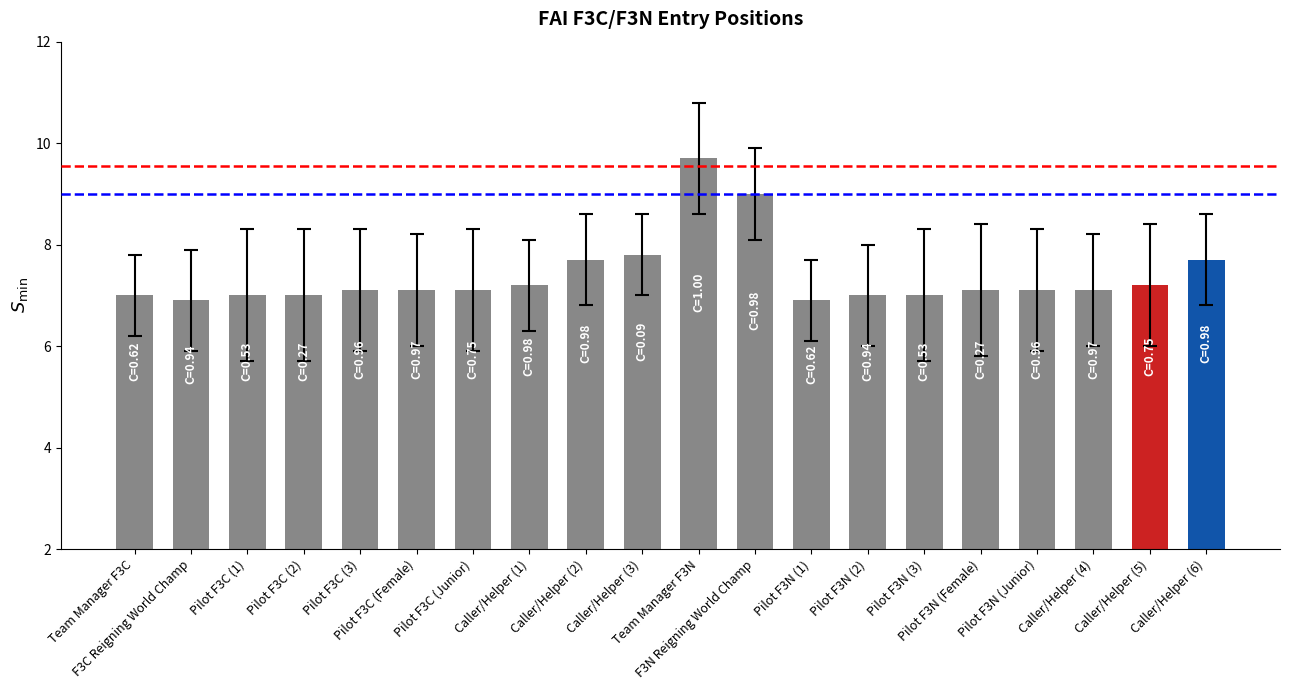

The value at Caller/Helper (3) is 7.8. True or false?

True